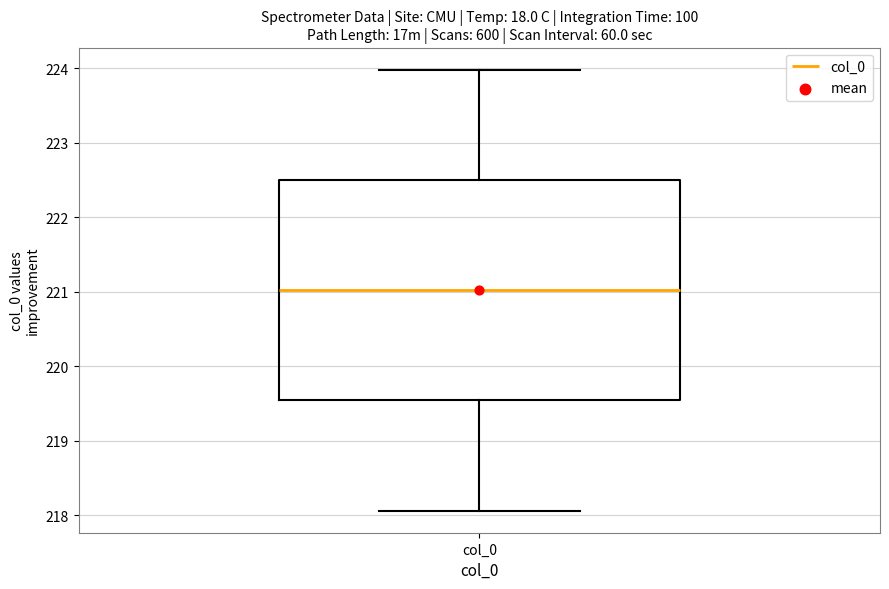

Transcribe this box plot: give where the median line is, the range the box spans, and where the two whiskers end, as read against the y-axis. The values are not printed on the chart, so give them approximately, as read against the axis.

median 221.0, box 219.5 to 222.5, whiskers 218.1 to 224.0